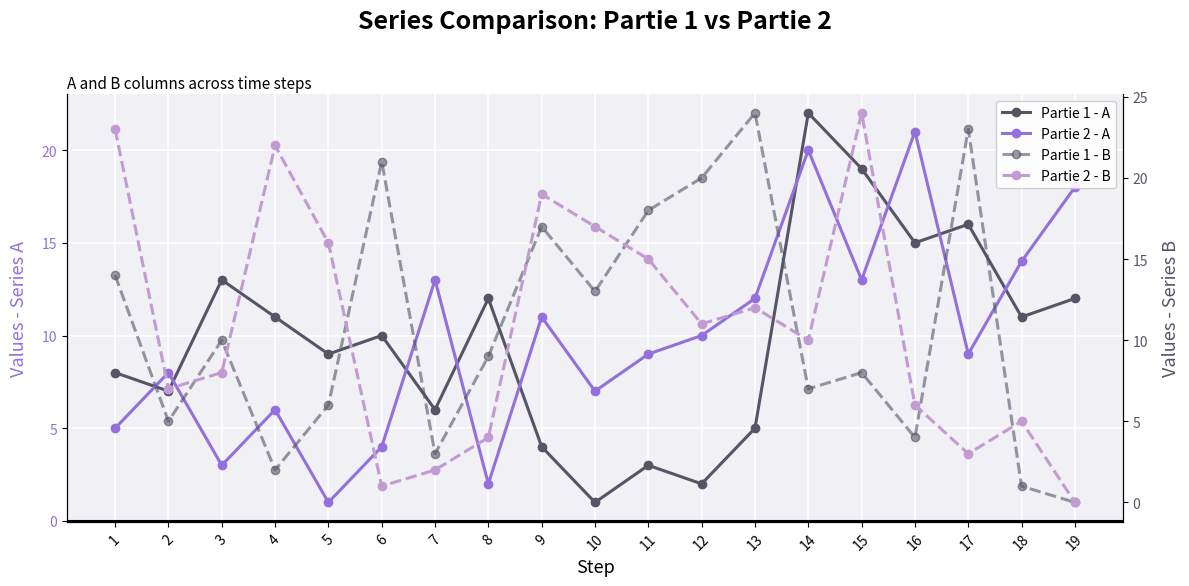

What is the spread (max minus min) of values at 14?

15